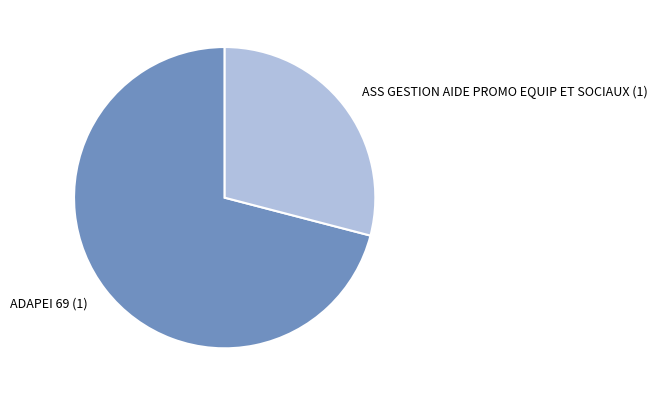

Does any single category account for the majority?

Yes